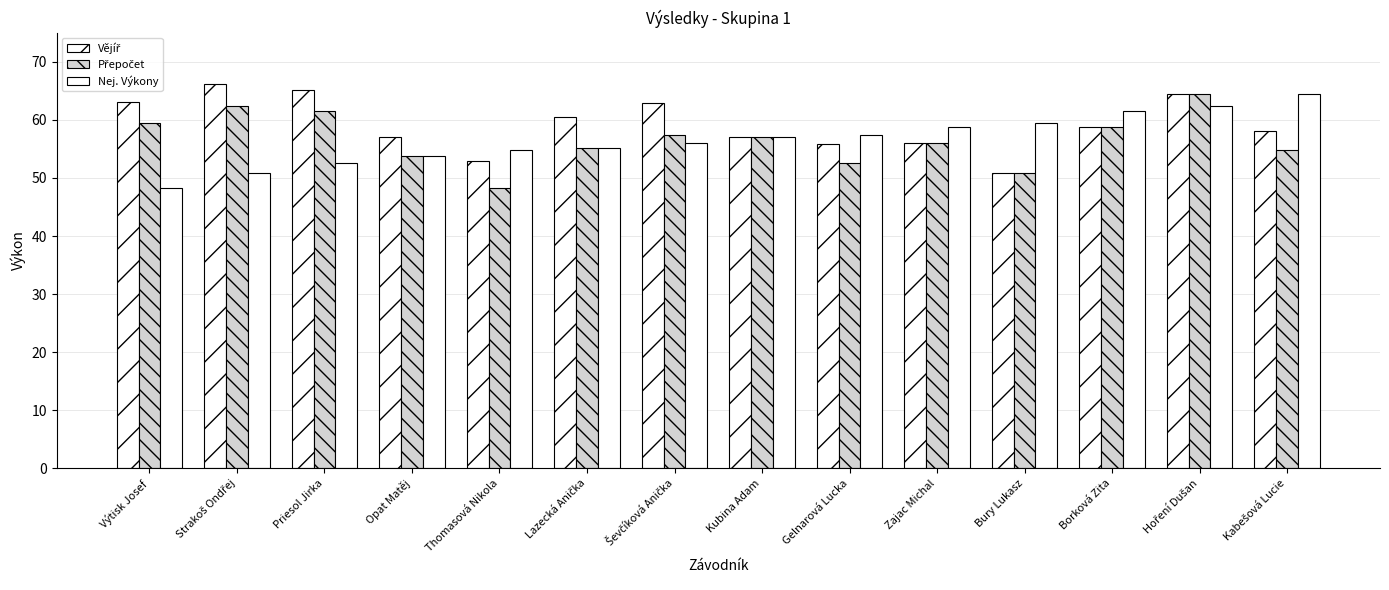

What is the label of the 9th bar from the left?

Gelnarová Lucka